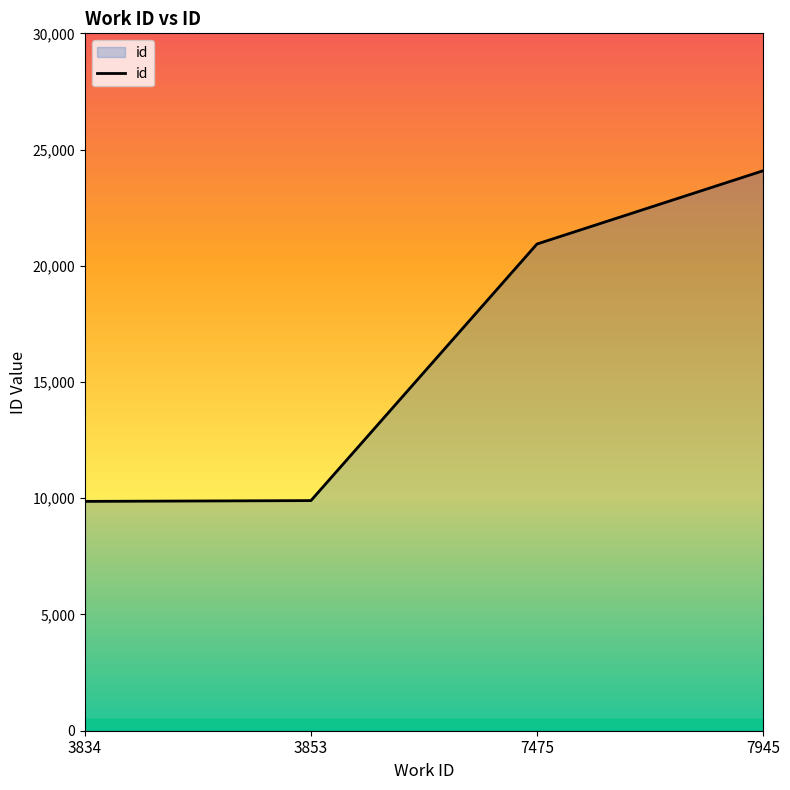

What is the difference between the values at 3853 and 7475?

11038